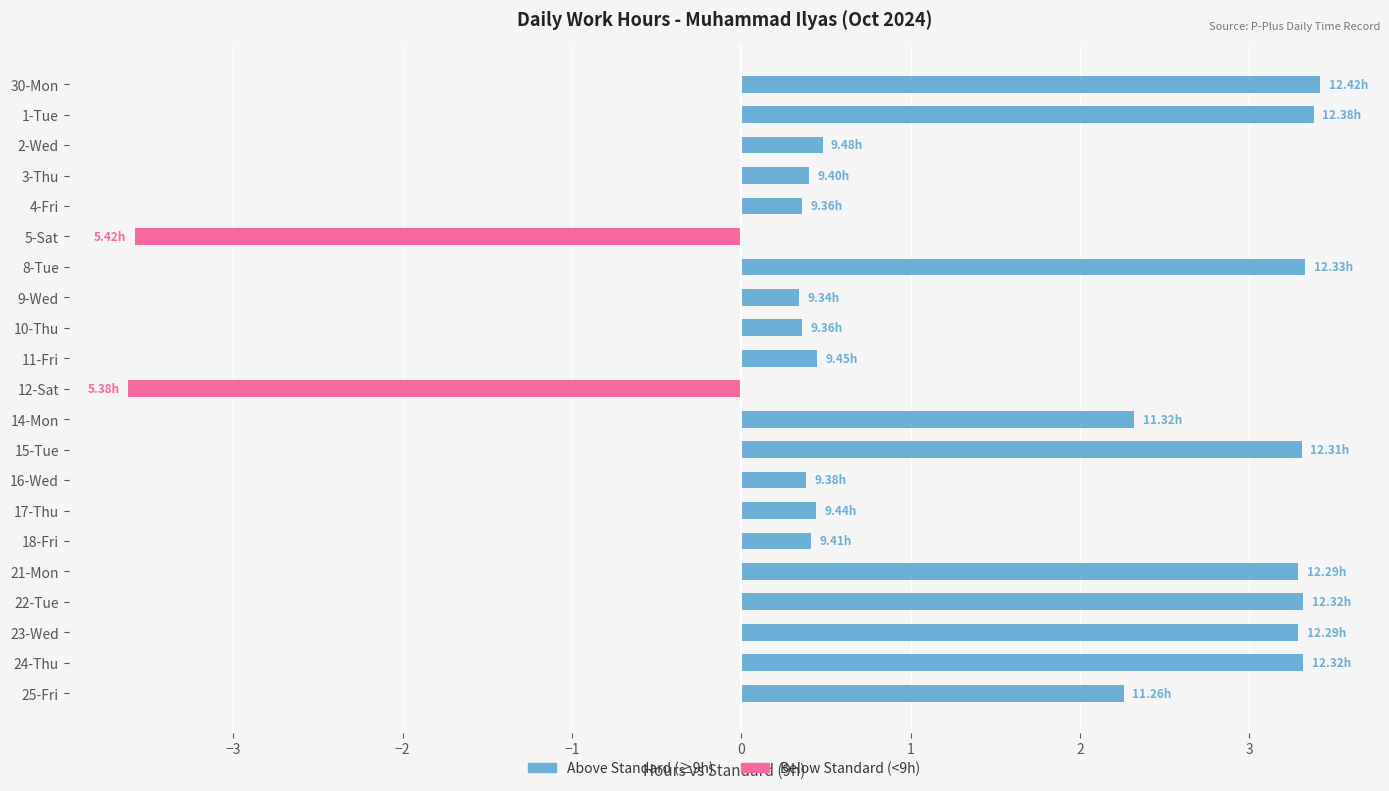

List the series in order of their peak value, lowest first.

Below Standard, Above Standard